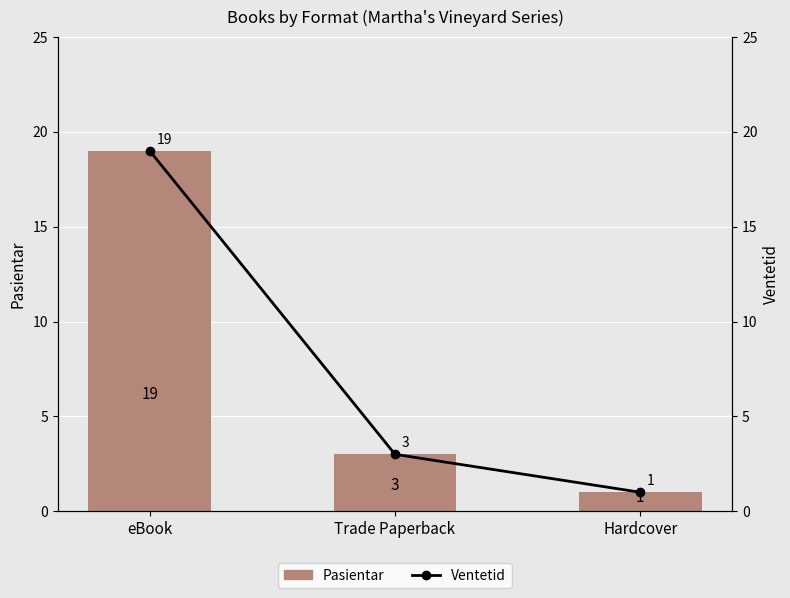

Where is Ventetid nearest to the value 10?

Trade Paperback